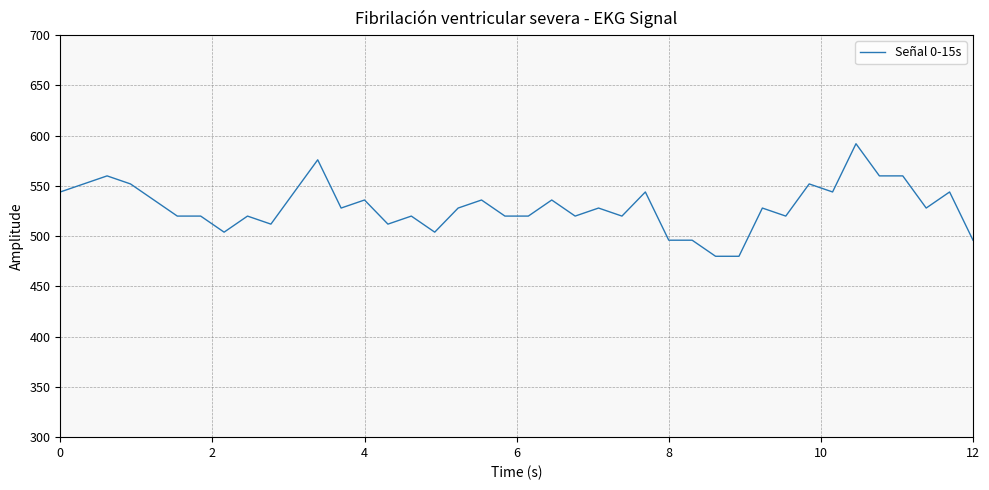

What is the difference between the maximum and minimum values?

112